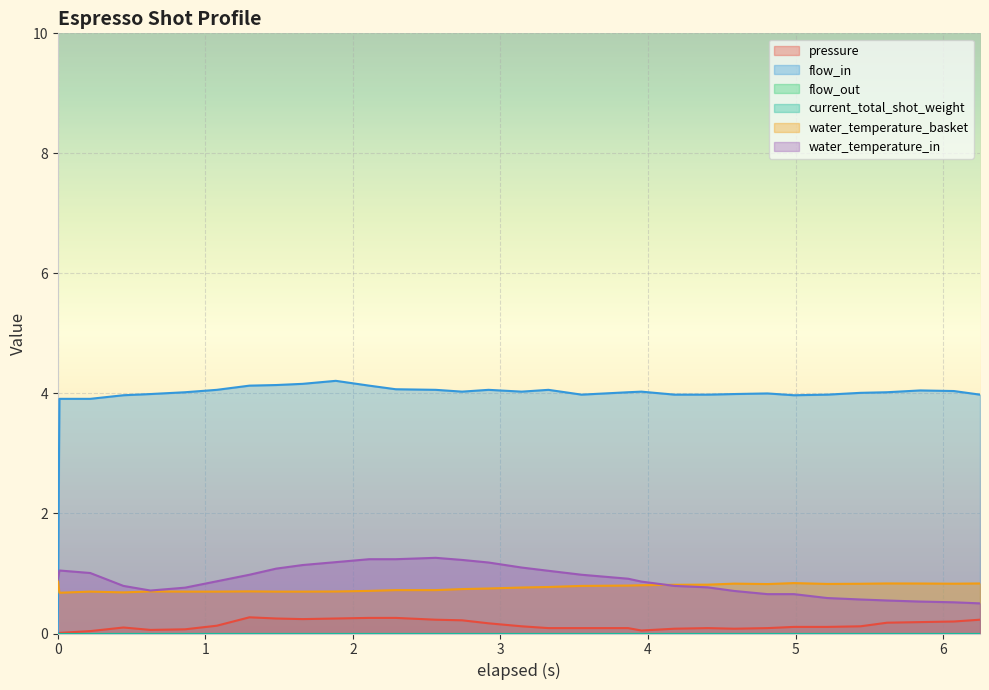

What is the maximum value for pressure?

0.3